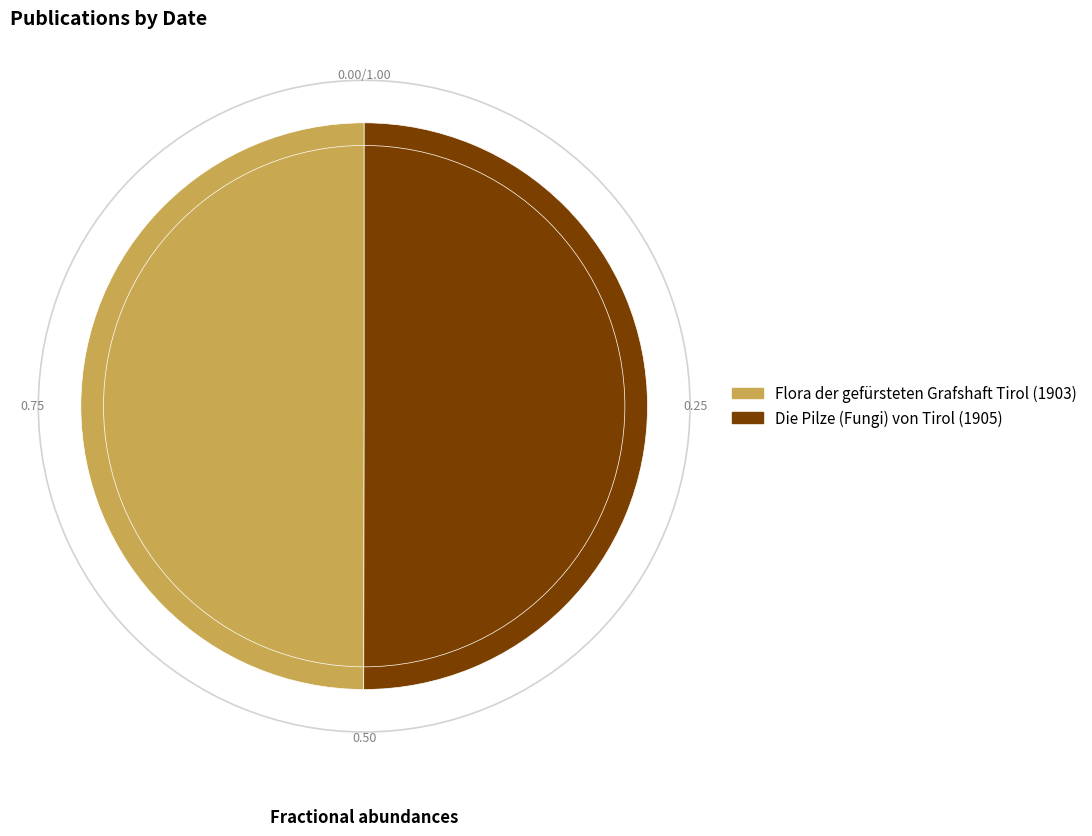

Do Flora der gefürsteten Grafshaft Tirol (1903) and Die Pilze (Fungi) von Tirol (1905) together represent more than half of the pie?

Yes